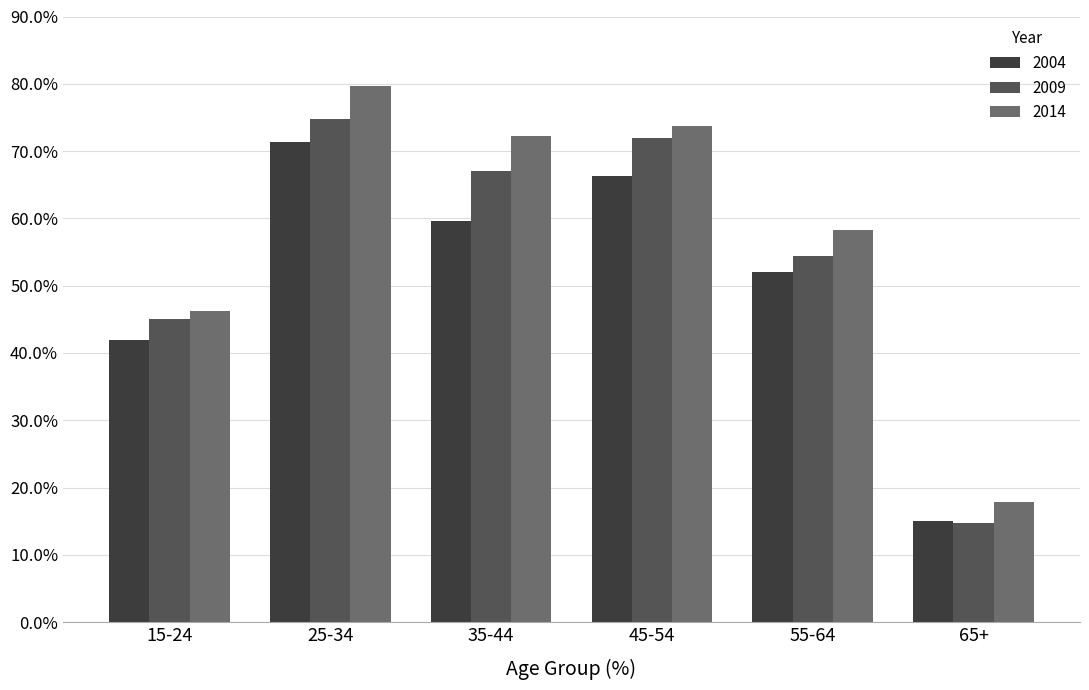

True or false: 2009 has a value of 74.7 at 25-34.

True